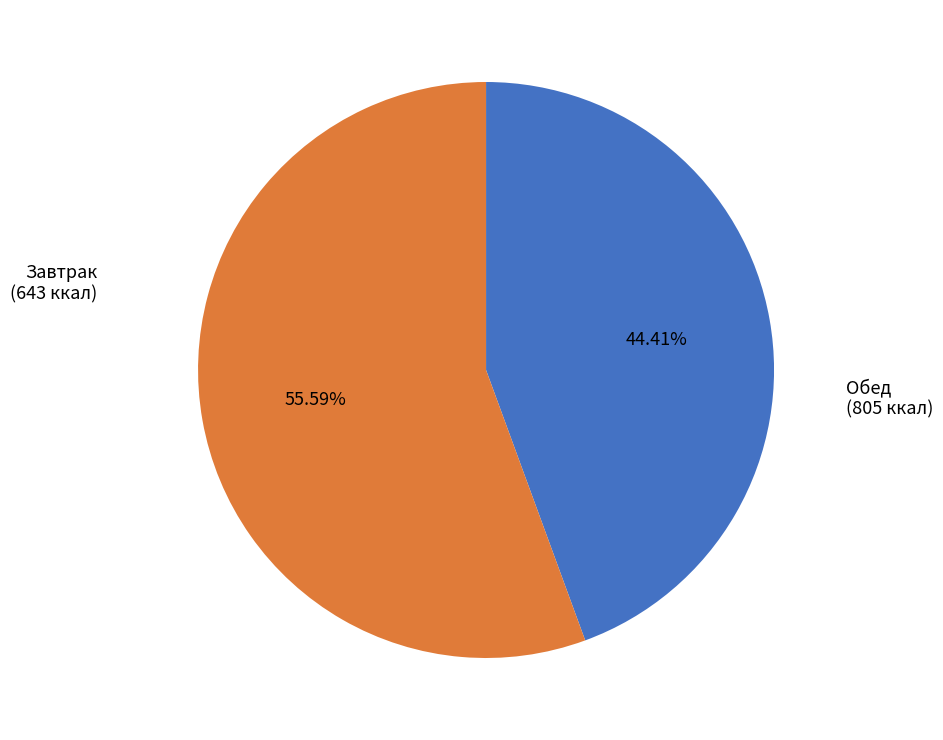

Rank the categories by value from lowest to highest.

Завтрак, Обед